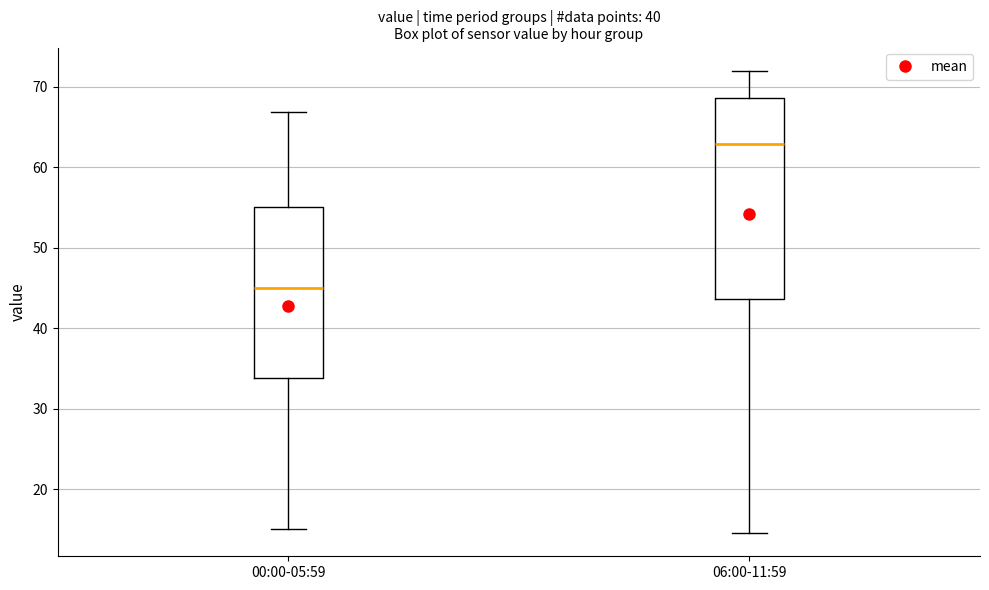

Where does the lower whisker of the box for 06:00-11:59 end on the y-axis? The values are not printed on the chart, so give them approximately, as read against the axis.

15